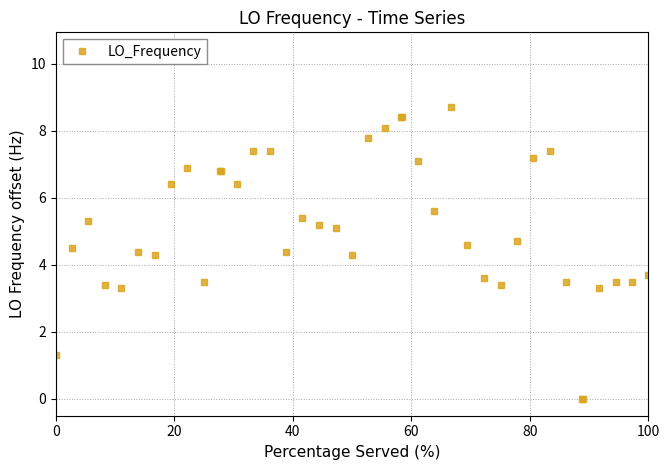

True or false: the data has more than 2 interior local peaks.

True